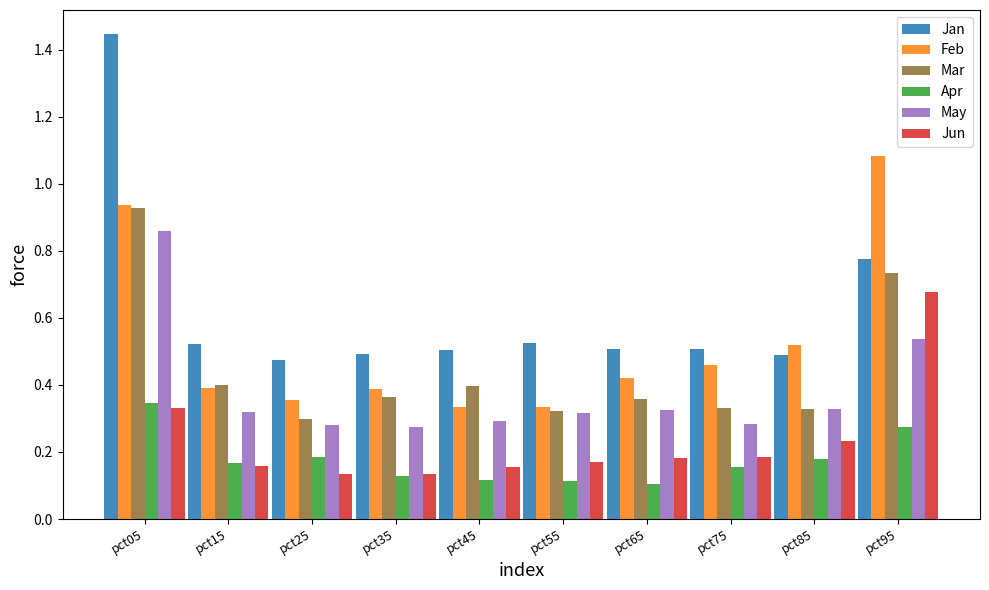

List the series in order of their peak value, lowest first.

Apr, Jun, May, Mar, Feb, Jan